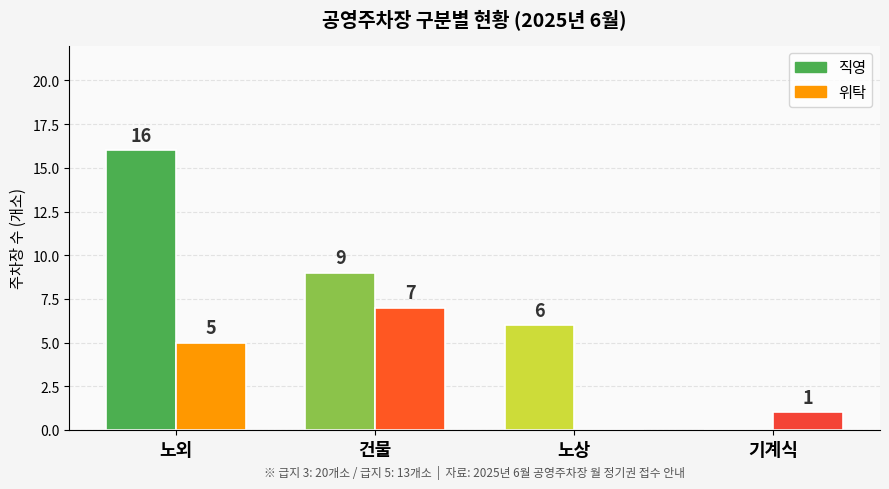

What are all the series names shown in the legend?

직영, 위탁